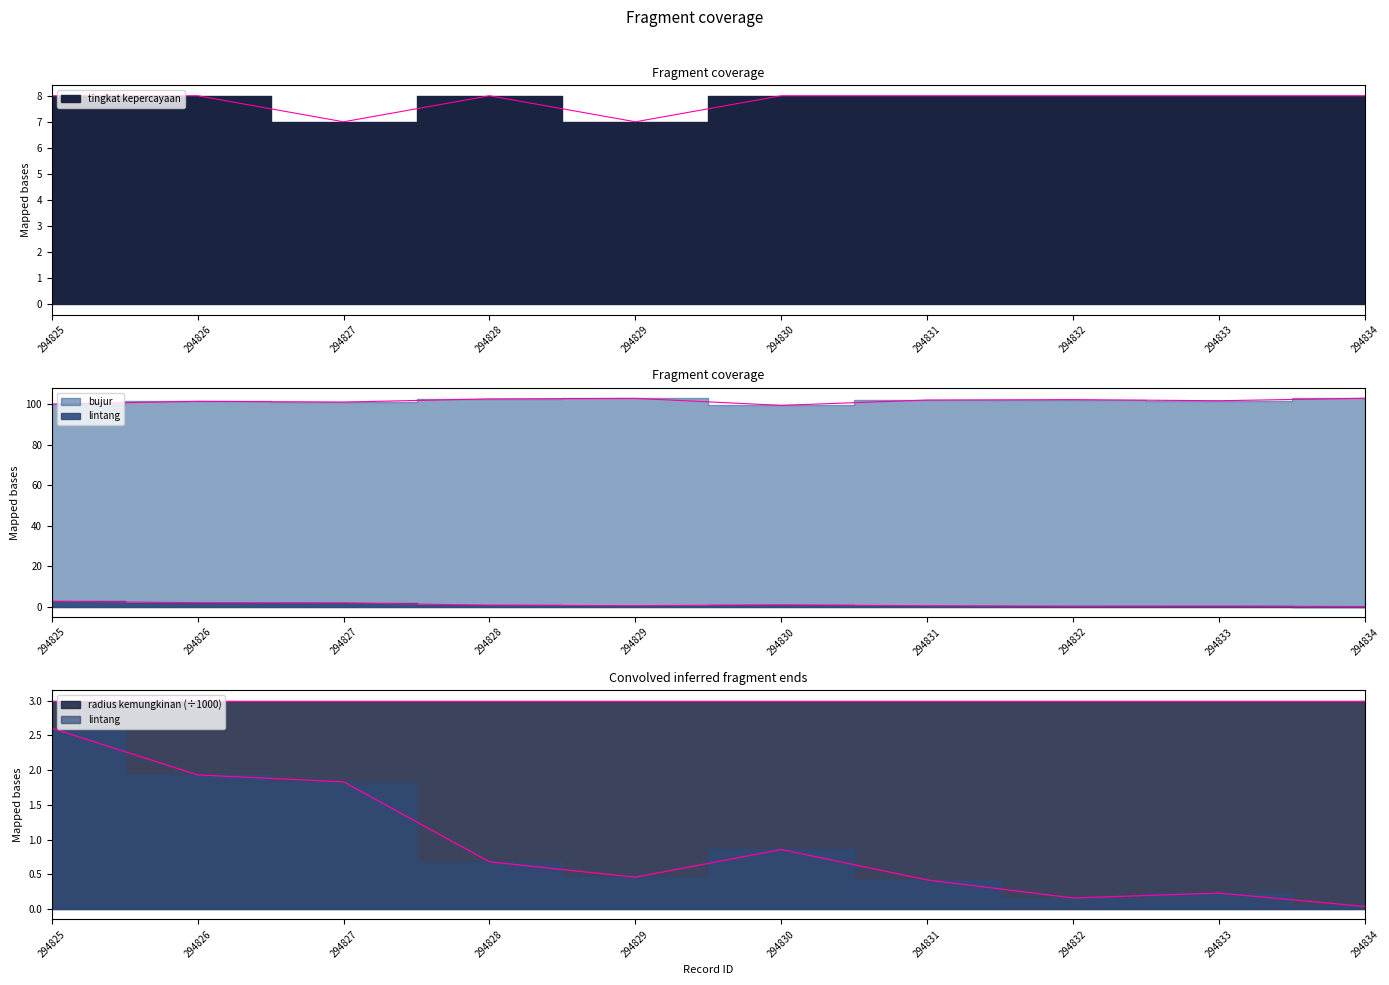

What is the difference between the lintang values at 294825 and 294831?

2.2